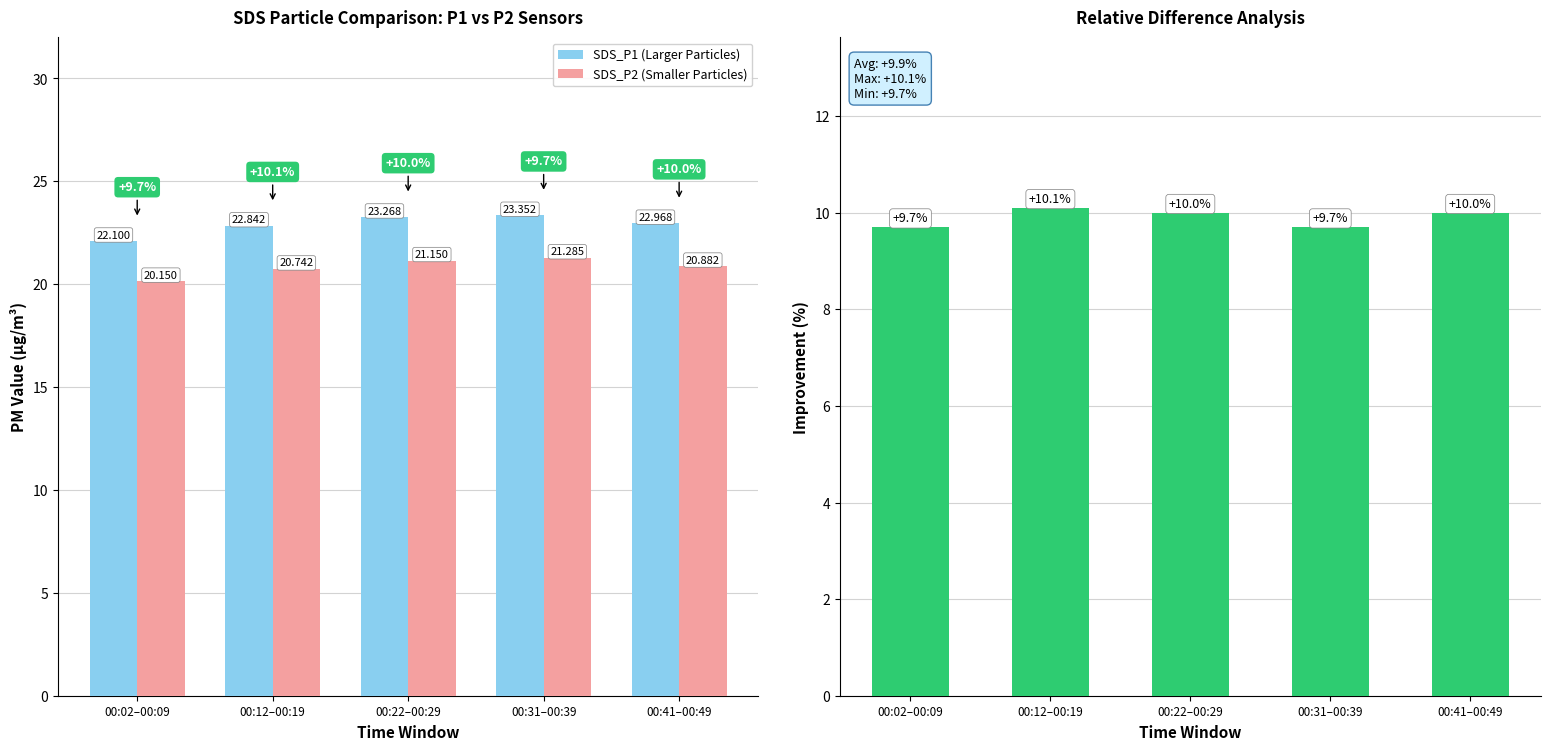

Reading left to right, what are all the values shown in this chart?

SDS_P1 (Larger Particles): 22.1	22.8	23.3	23.4	23.0
SDS_P2 (Smaller Particles): 20.1	20.7	21.1	21.3	20.9
P1 vs P2 Improvement: 9.7	10.1	10.0	9.7	10.0